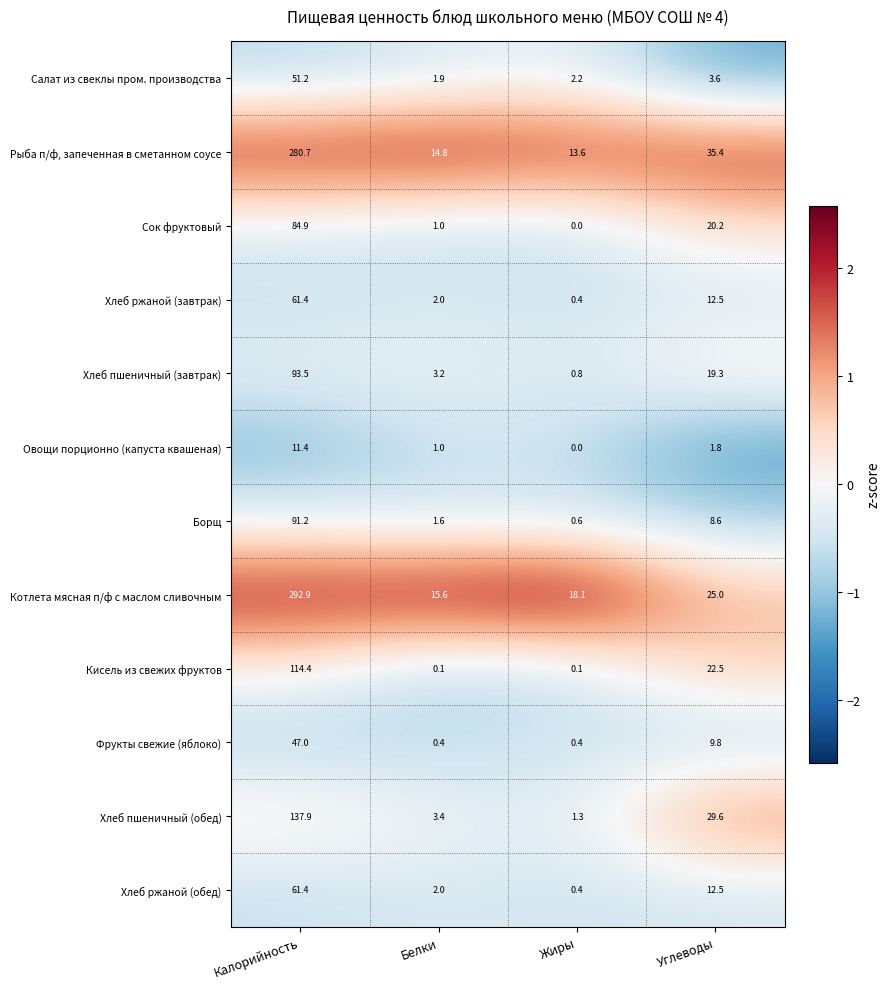

What is the difference between the maximum and second lowest values in the Рыба п/ф, запеченная в сметанном соусе series?

265.9